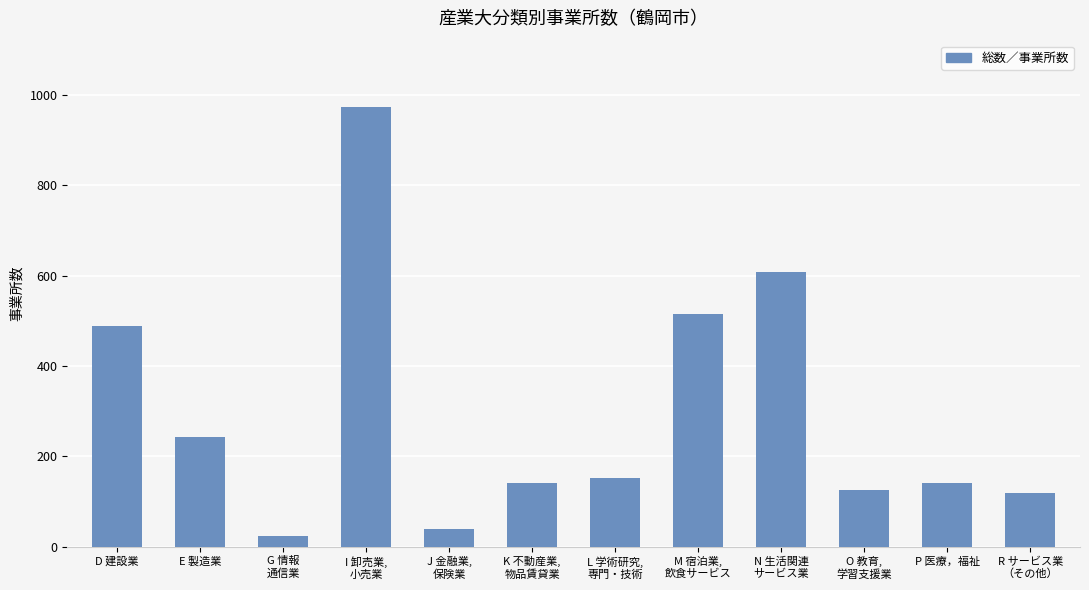

What is the label of the 10th bar from the right?

G 情報
通信業